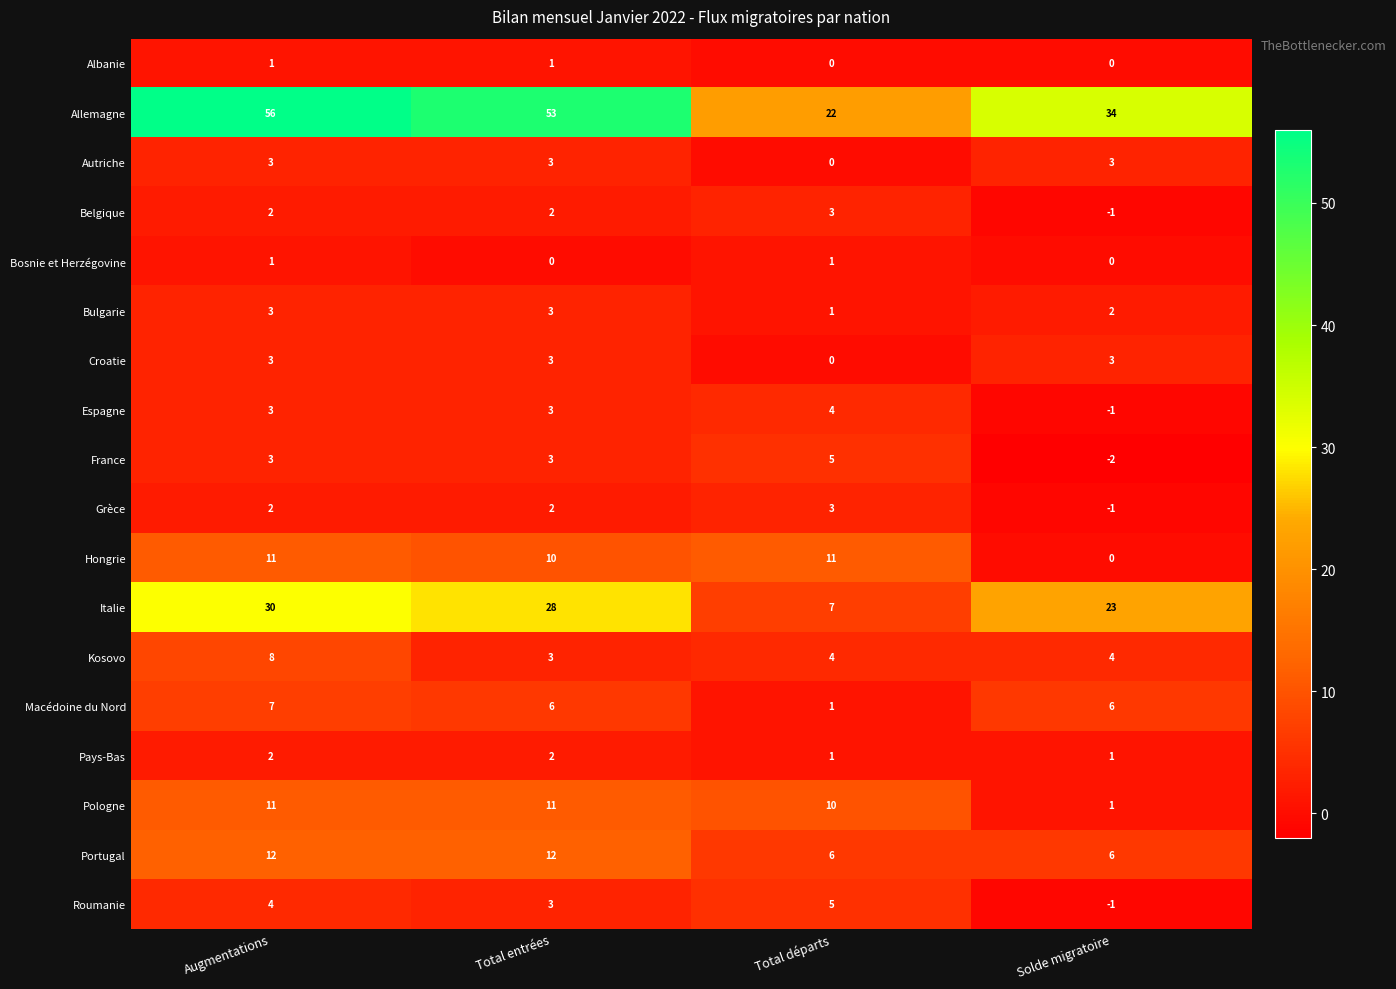

Which series changed the most between Total entrées and Total départs?

Allemagne